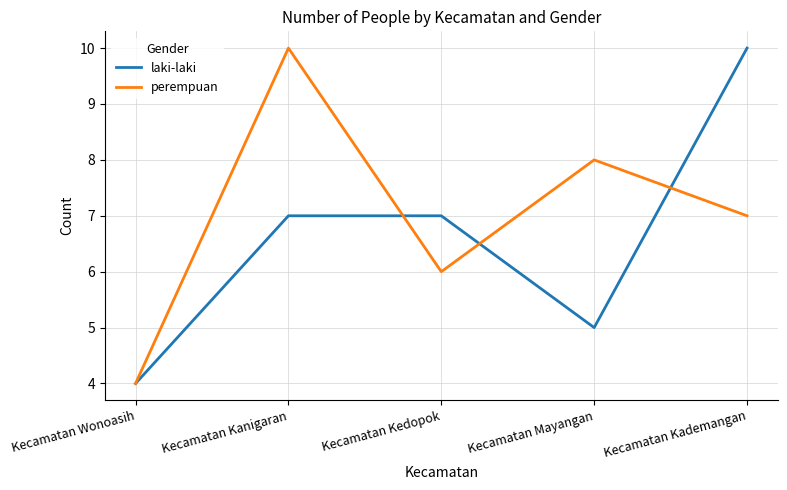

What is the sum of all perempuan values?

35